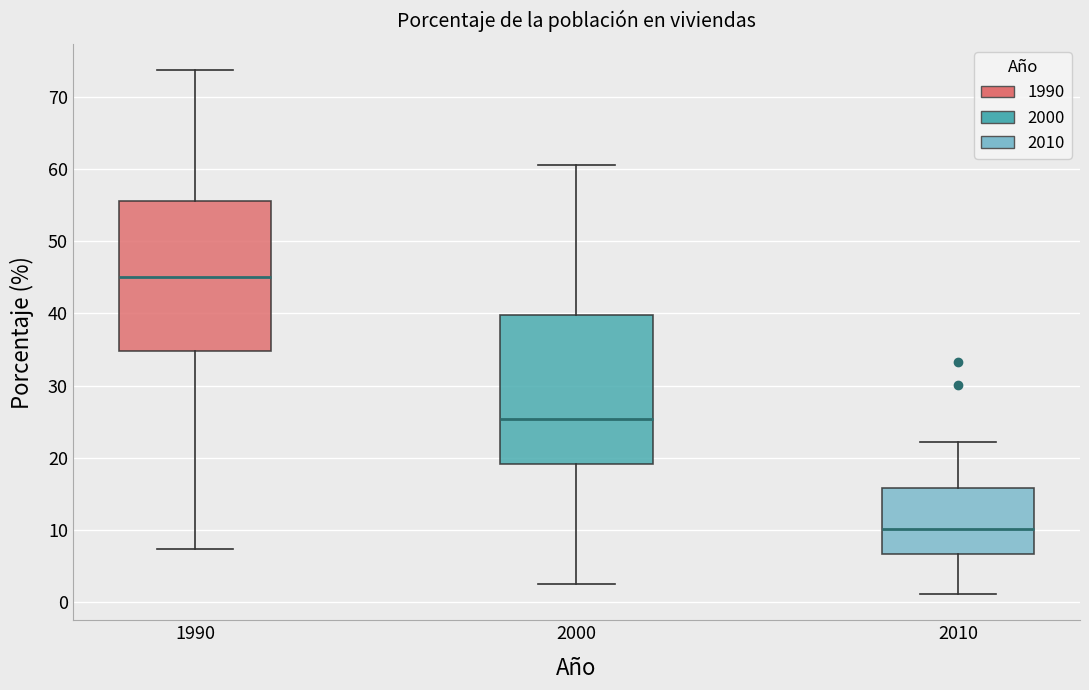

Where is the lower edge of the box at x = 2000 on the y-axis? The values are not printed on the chart, so give them approximately, as read against the axis.

19